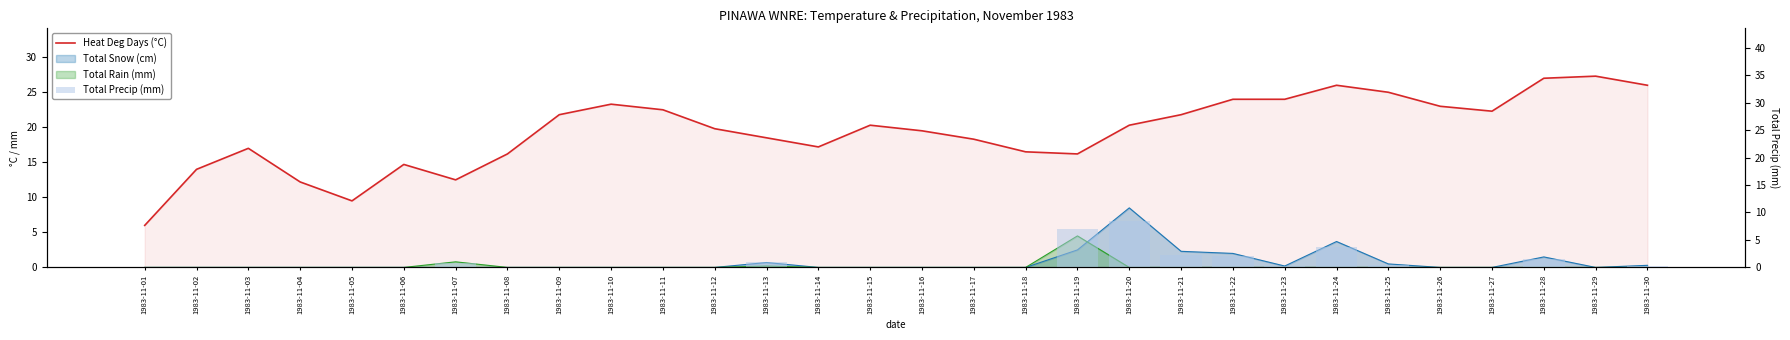

Which series has the largest total across all categories?

Heat Deg Days (°C)